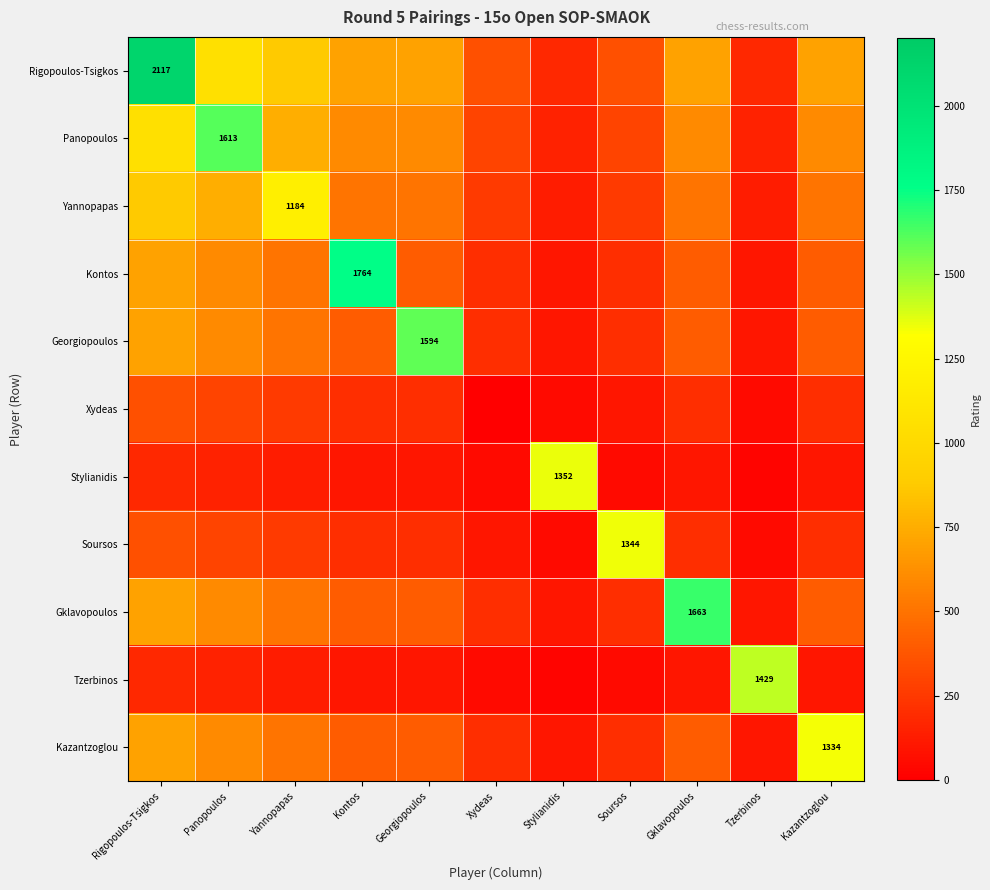

Count the number of categories in the chart.

11